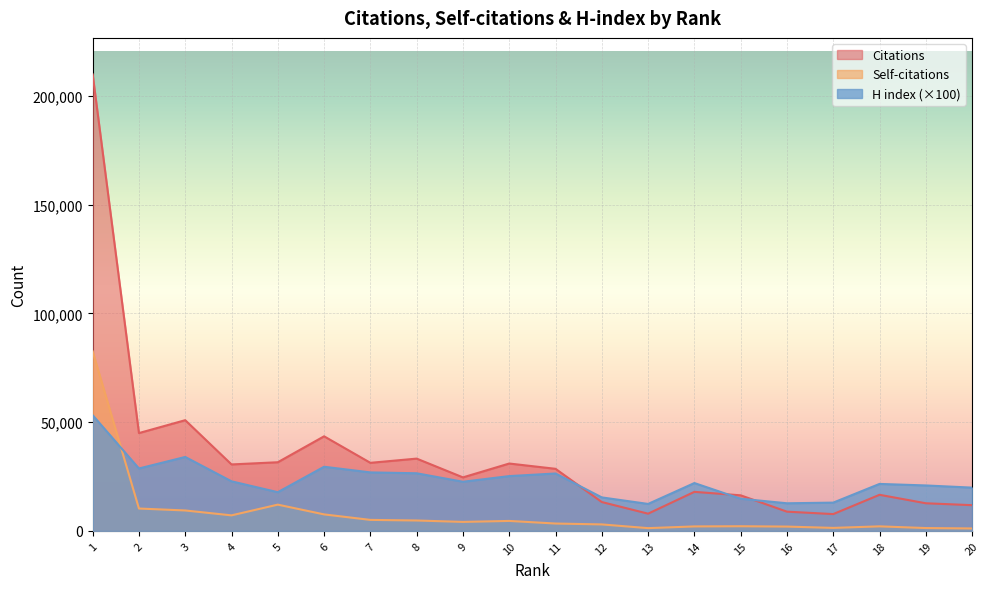

What is the difference between the maximum and second lowest values in the Citations series?

201980